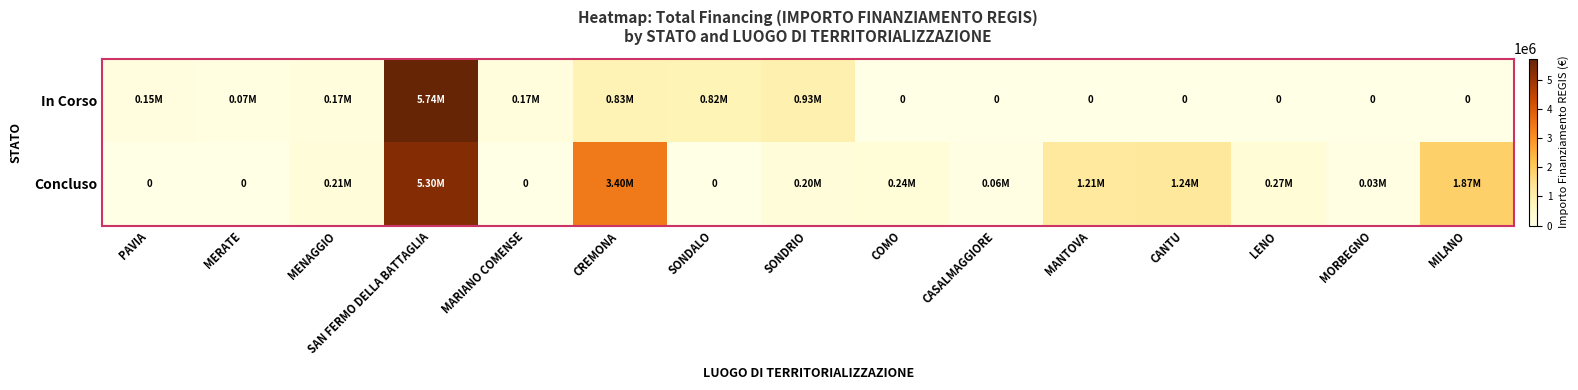

At MANTOVA, list the series in order from largest to smallest.

Concluso, In Corso